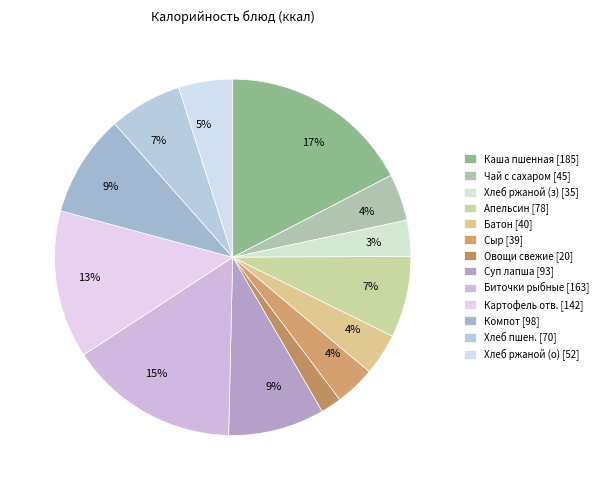

Which category has the smallest portion of the pie?

Овощи свежие